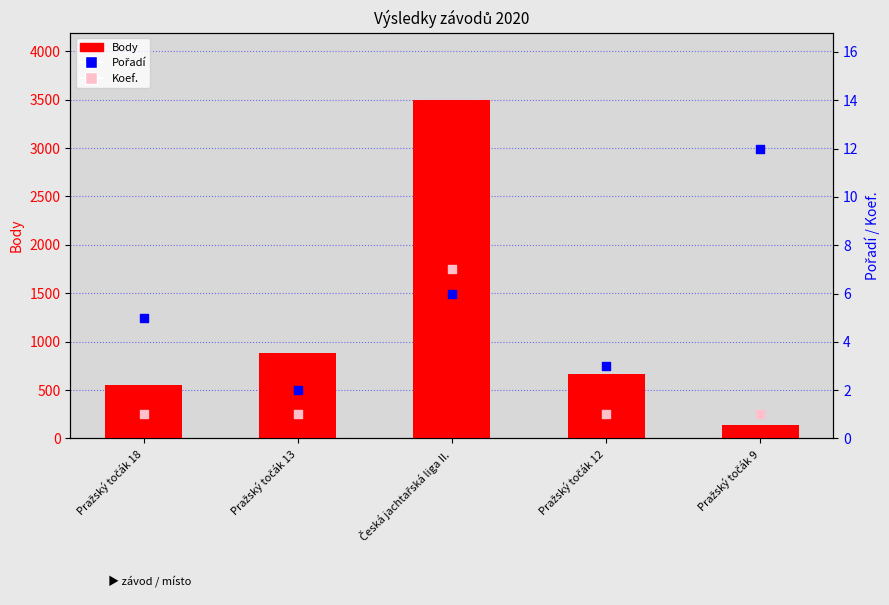

Which series has the largest total across all categories?

Body